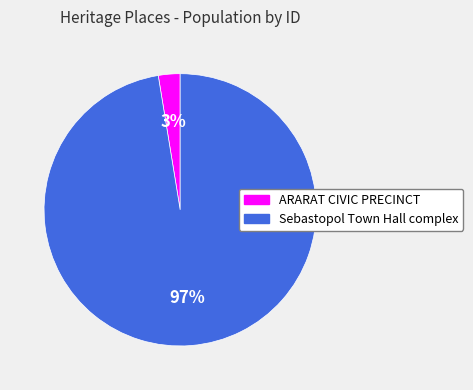

Is the sum of Sebastopol Town Hall complex and ARARAT CIVIC PRECINCT greater than half?

Yes